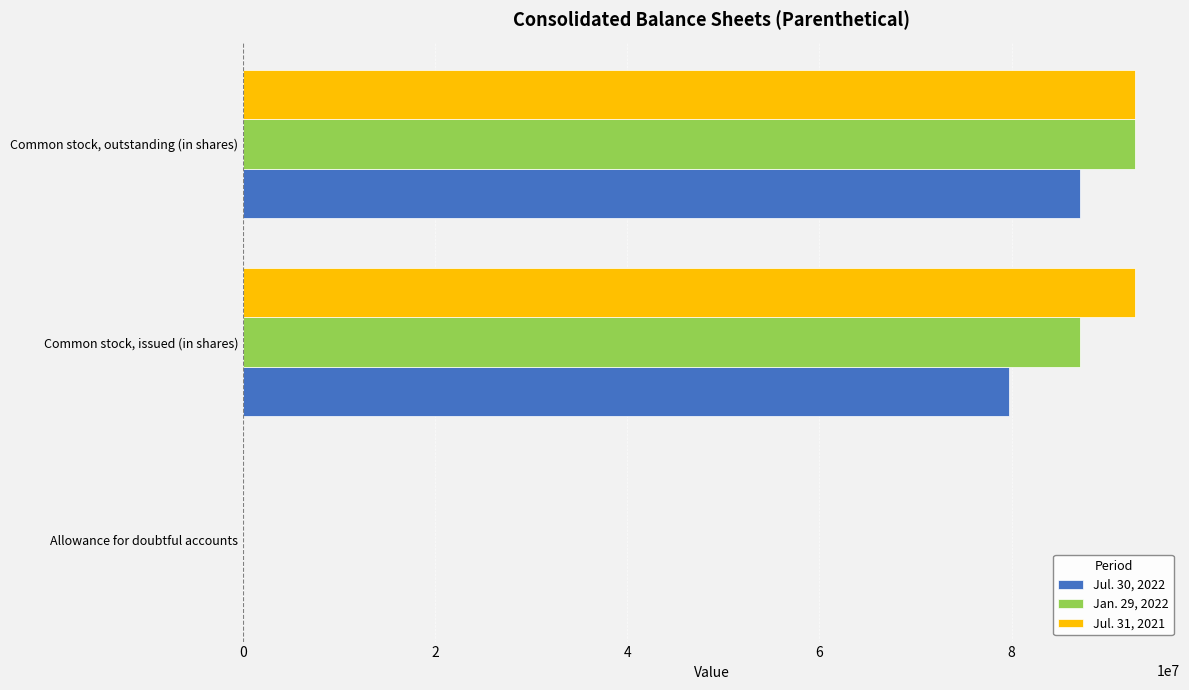

At which category is the sum across all series the highest?

Common stock, outstanding (in shares)